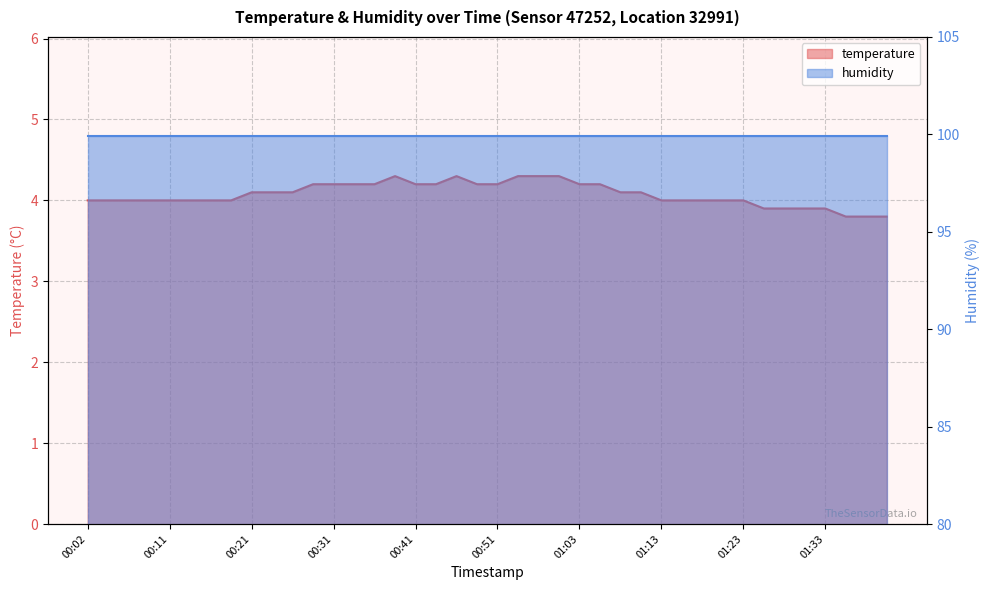

List the labels in order of value, smallest first.

01:35, 01:37, 01:40, 01:25, 01:28, 01:30, 01:33, 00:02, 00:04, 00:07, 00:09, 00:11, 00:14, 00:16, 00:19, 01:13, 01:15, 01:18, 01:20, 01:23, 00:21, 00:24, 00:26, 01:08, 01:10, 00:29, 00:31, 00:34, 00:36, 00:41, 00:43, 00:48, 00:51, 01:03, 01:06, 00:38, 00:46, 00:53, 00:56, 00:58